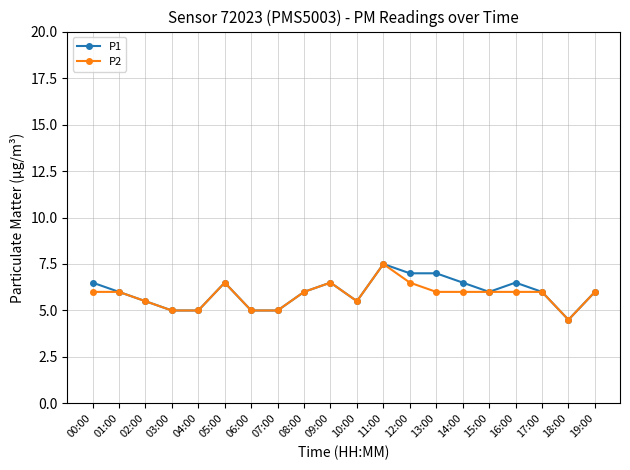

How many P2 values are between 5 and 6?

15